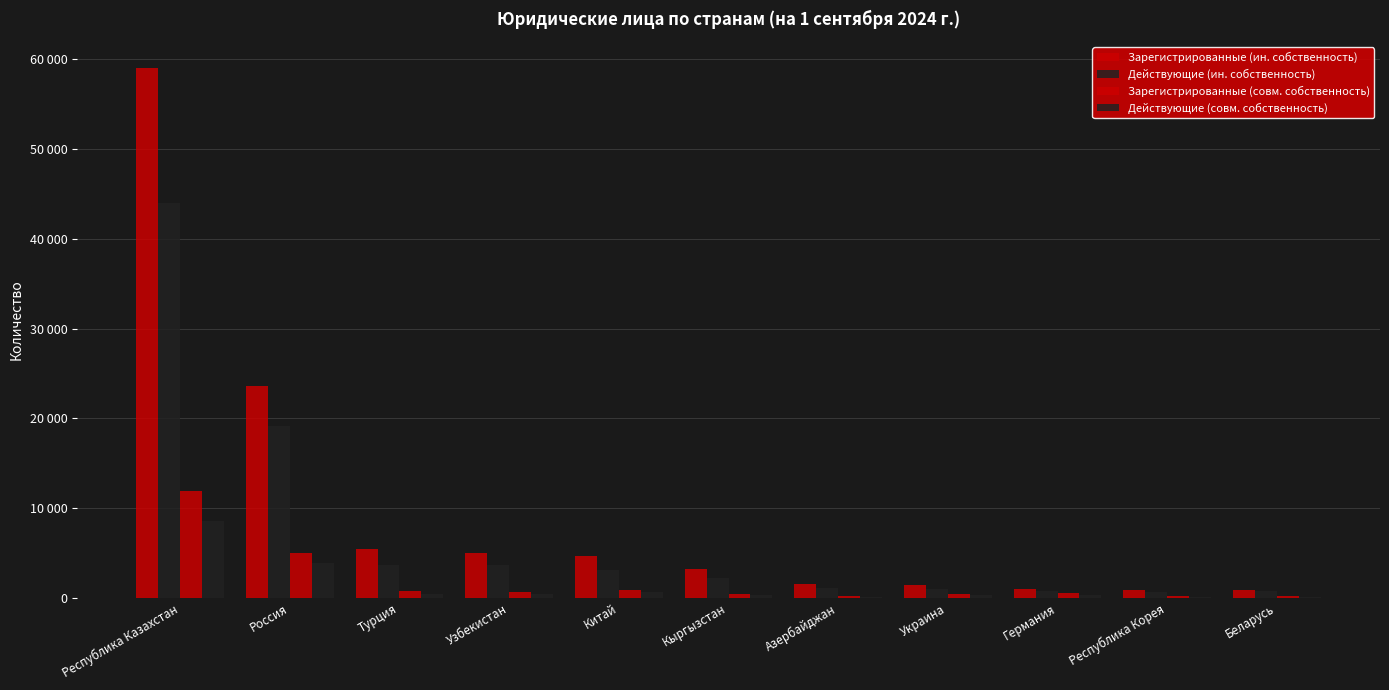

What is the difference between the highest and lowest values at Республика Корея?

794